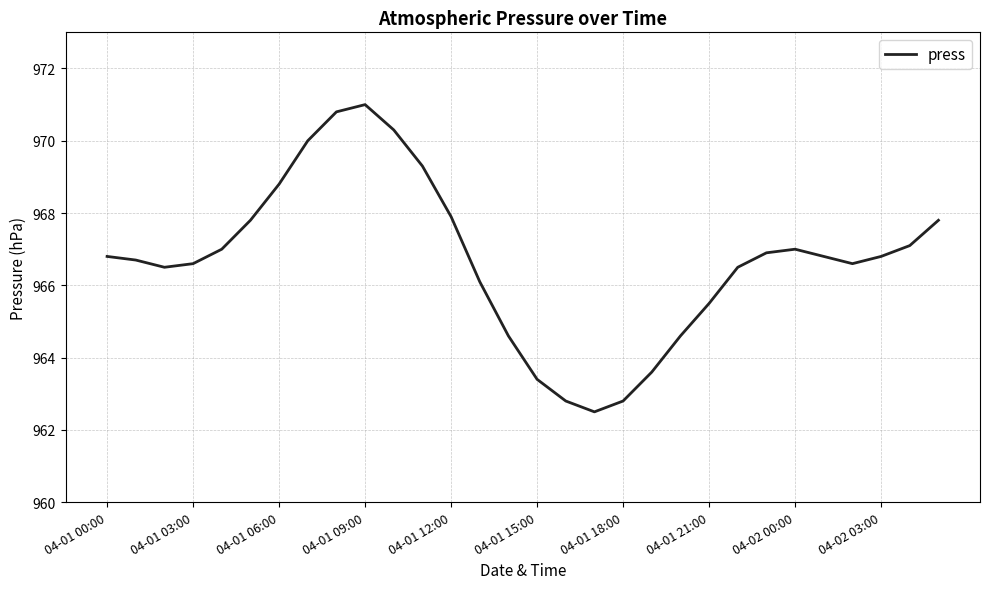

What is the greatest value displayed?

971.0